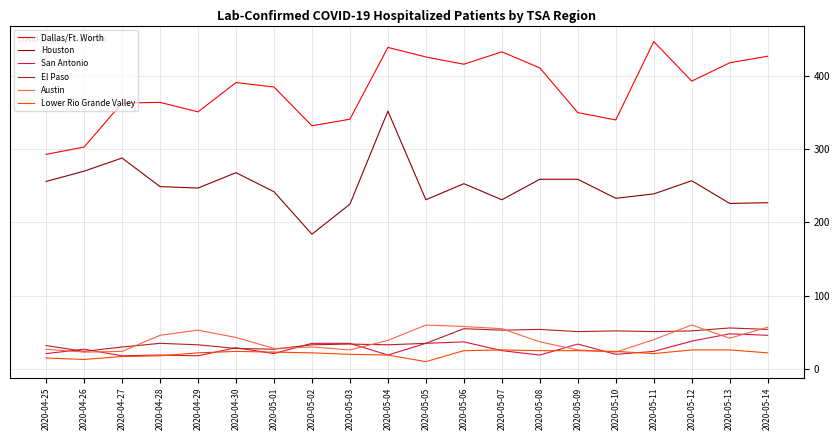

Which category has the highest value in the Houston series?

2020-05-04